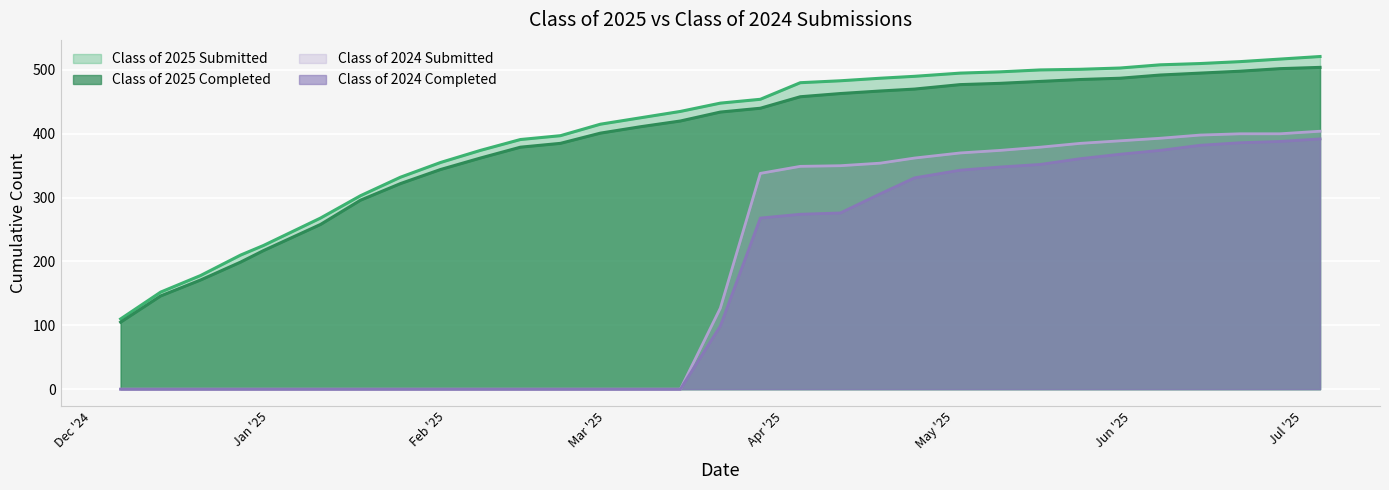

What is the difference between the highest and lowest values at 05/02/2025?

152